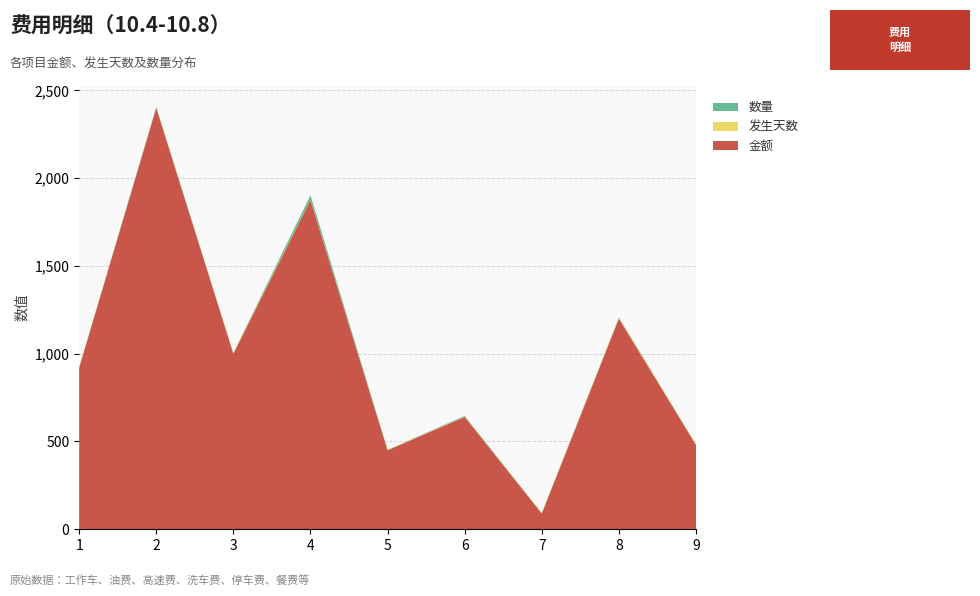

Reading right to left, what are all the values shown in this chart?

金额: 480	1200	90	640	450	1875	1000	2400	920
发生天数: 3	5	3	2	2	2	4	2	4
数量: 2	3	1	4	1	25	1	4	1